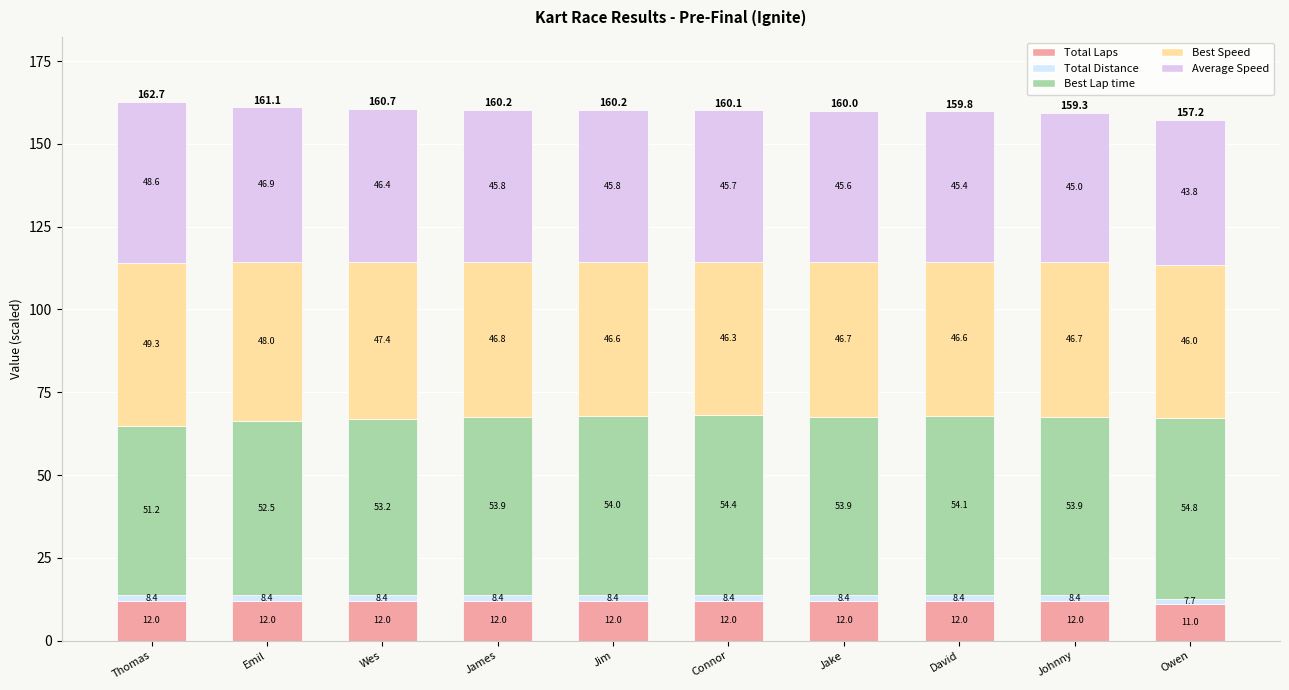

How many Total Laps values are between 12 and 13?

9